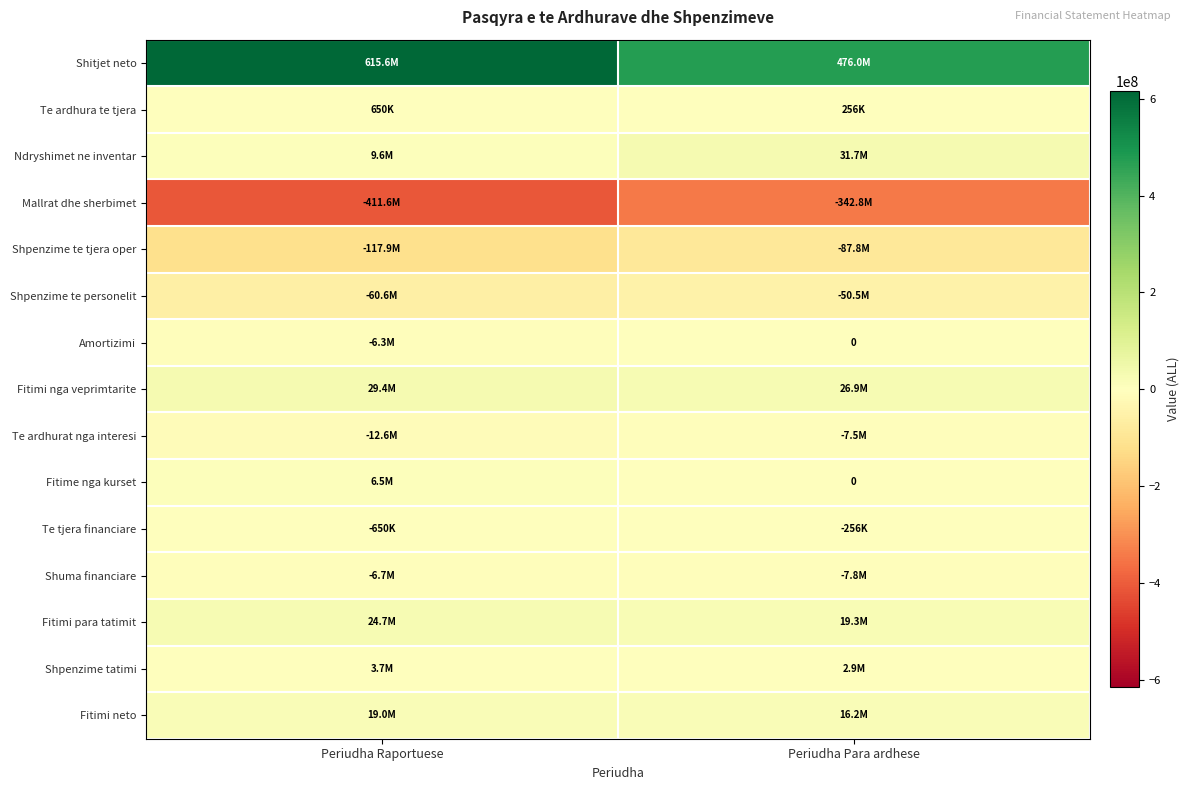

What is the spread (max minus min) of values at Periudha Raportuese?

1027190032